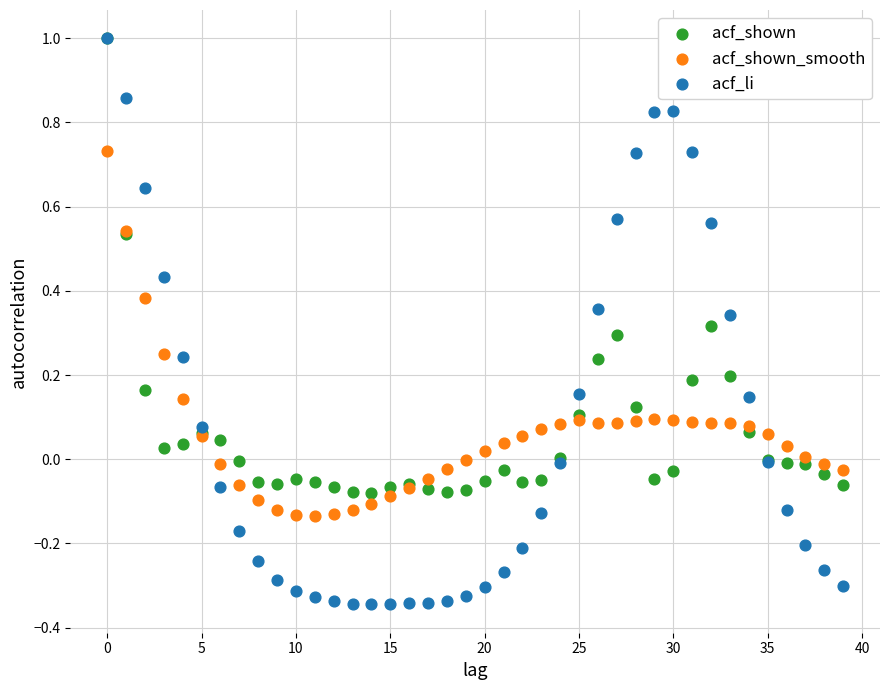

Which series has the widest spread of Y values?

acf_li